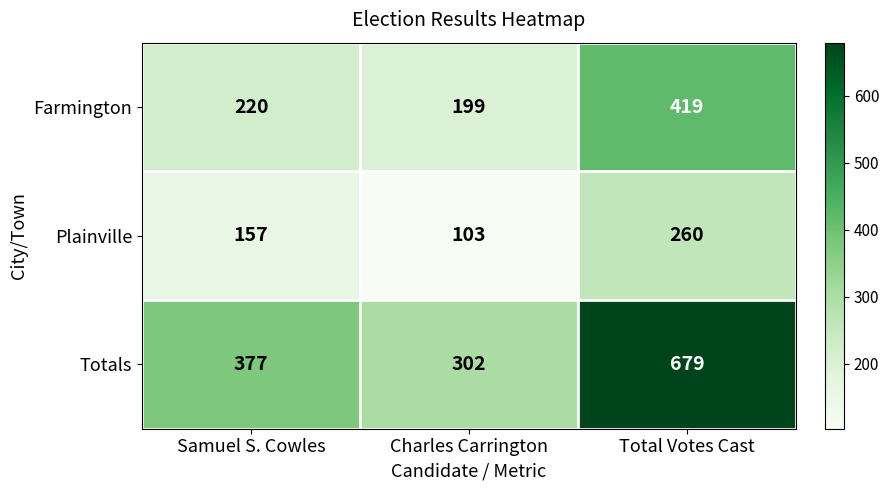

The value of Totals at Total Votes Cast is 1030. True or false?

False